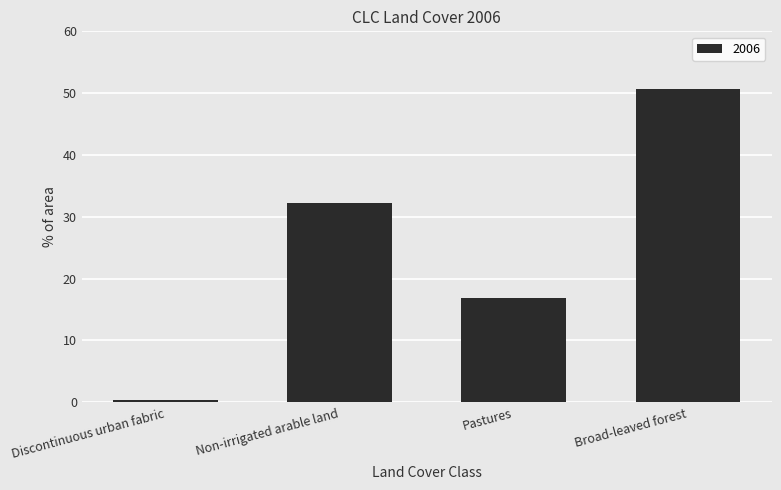

Where does the data first go above 32?

Non-irrigated arable land